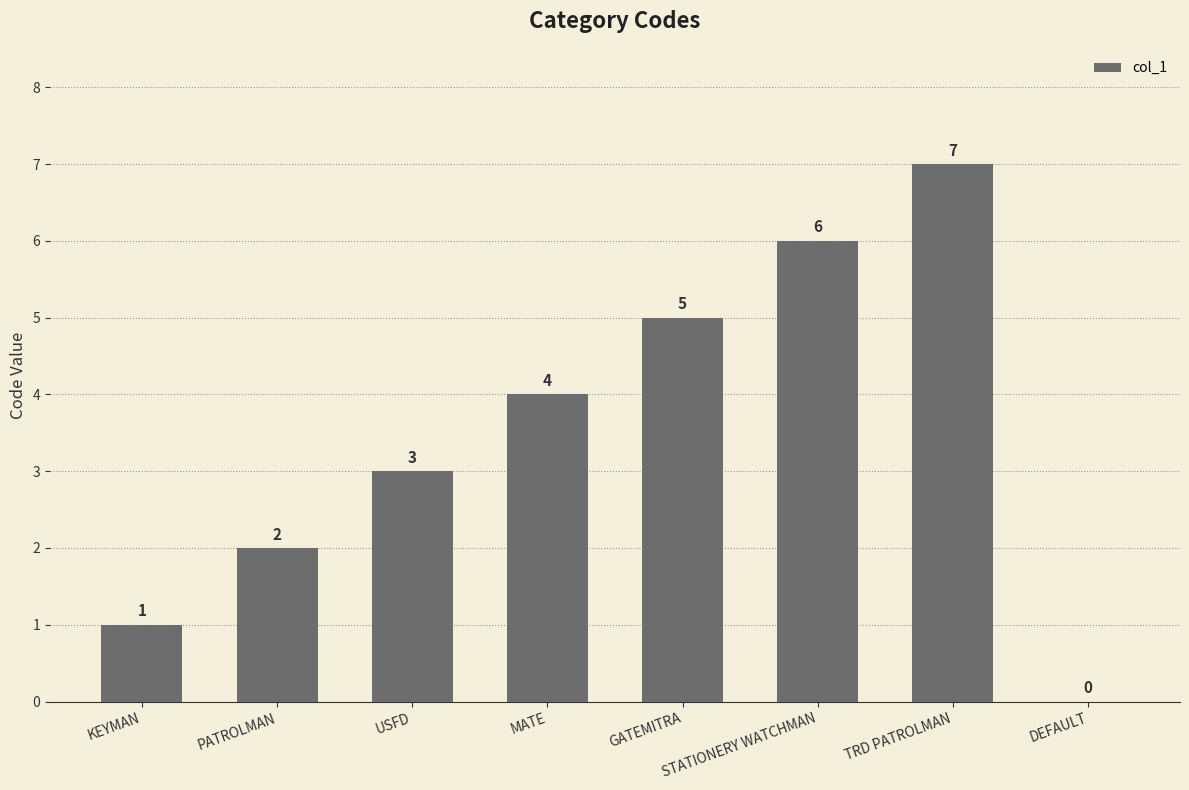

Reading left to right, list all the values displayed in this chart.

KEYMAN=1	PATROLMAN=2	USFD=3	MATE=4	GATEMITRA=5	STATIONERY WATCHMAN=6	TRD PATROLMAN=7	DEFAULT=0